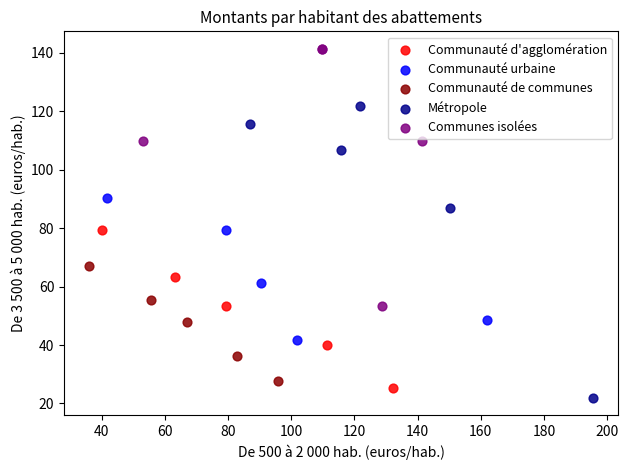

Which series has the largest Y range (max minus min)?

Métropole